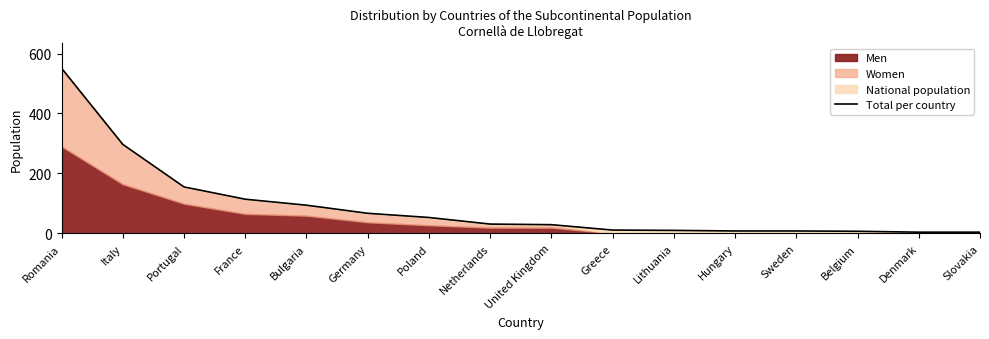

What is the difference between the values at Netherlands and Portugal?

124